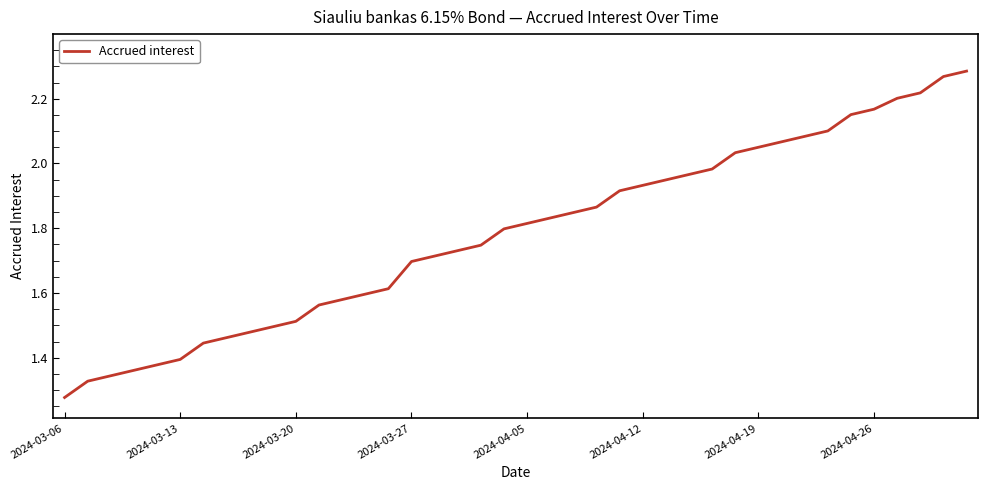

What is the difference between the maximum and minimum values?

1.0